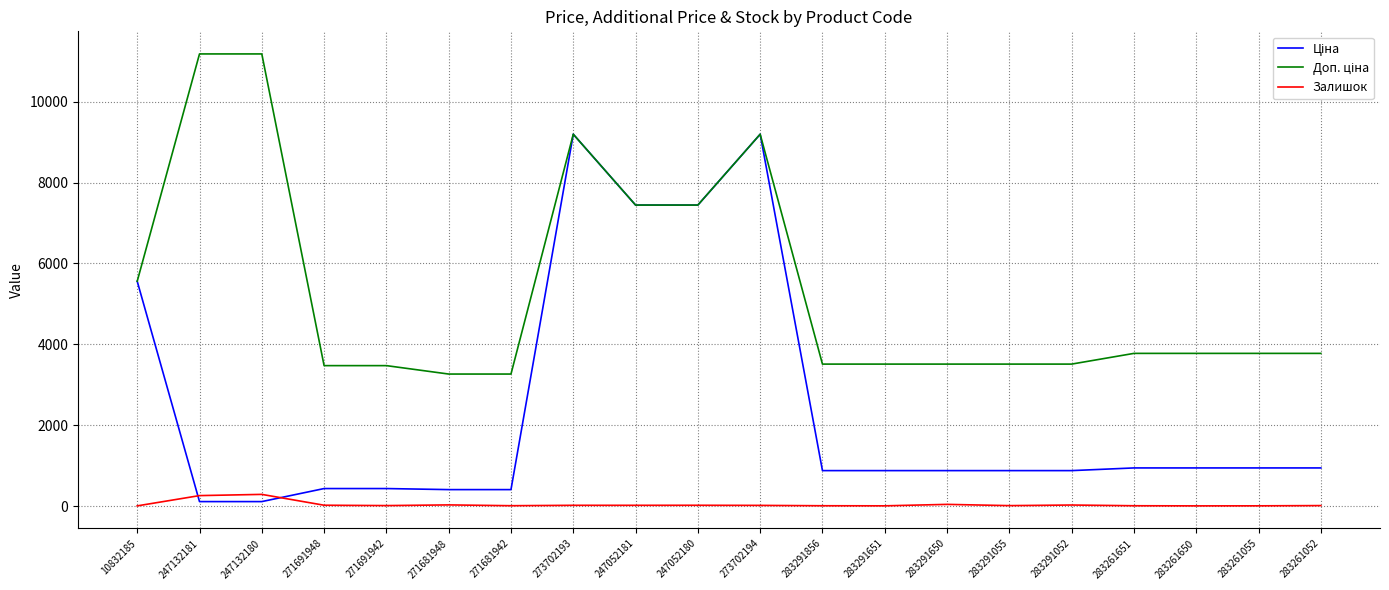

What is the highest value of the Залишок series?

290.0